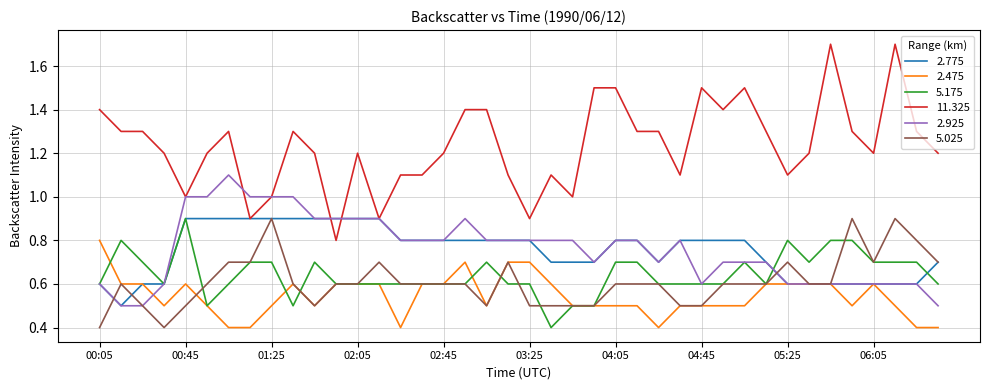

Which series has the largest total across all categories?

11.325